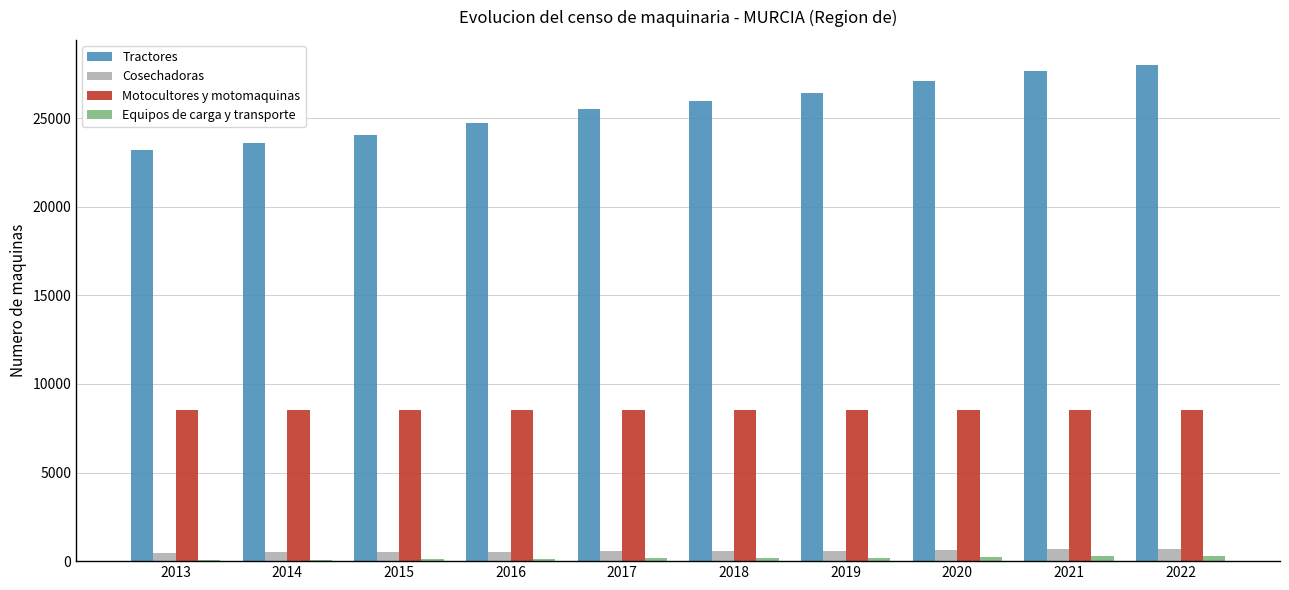

How many categories are shown in the chart?

10